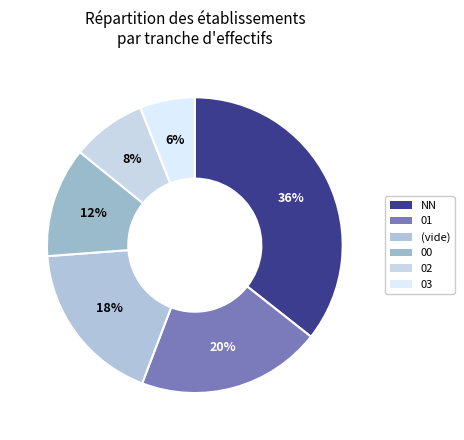

What is the largest slice in the pie chart?

NN